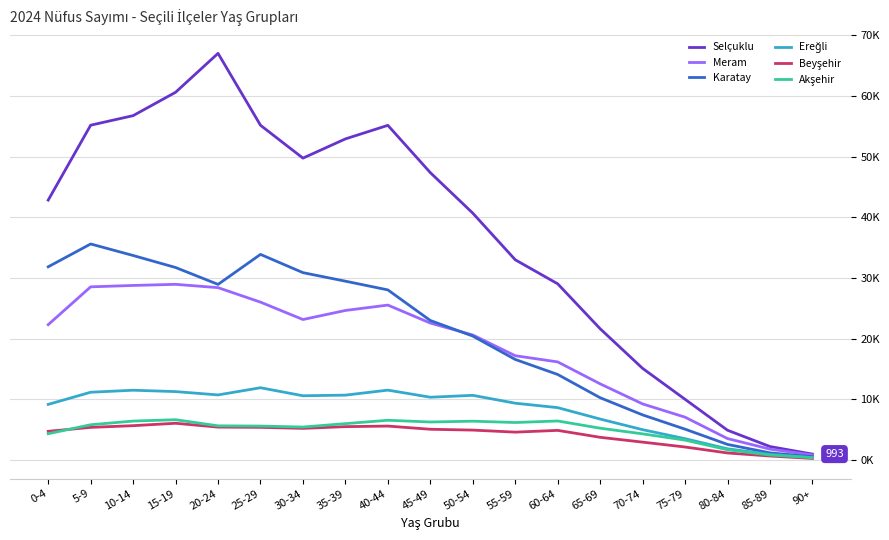

What is the total value across all series at 70-74?

44127